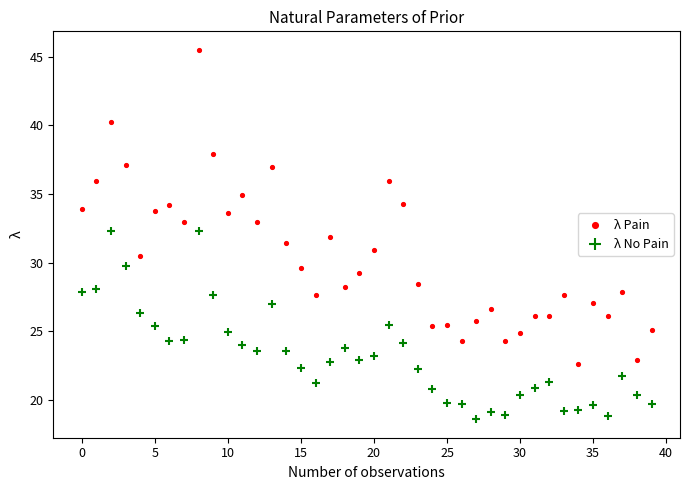

Across all data points, what is the range of Y values (max minus min)?

26.9